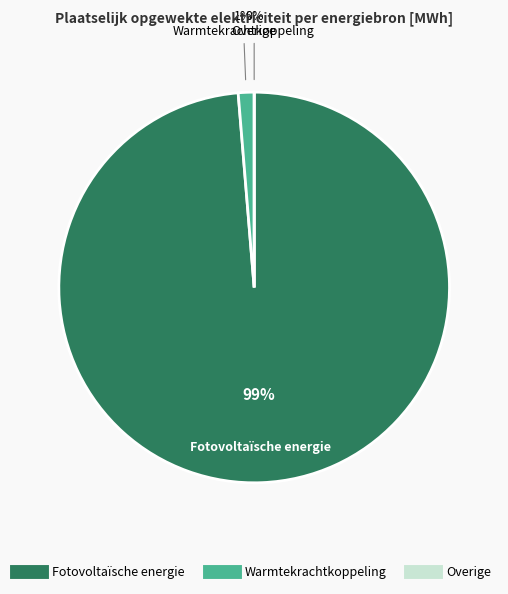

Which slice is the largest?

Fotovoltaïsche energie